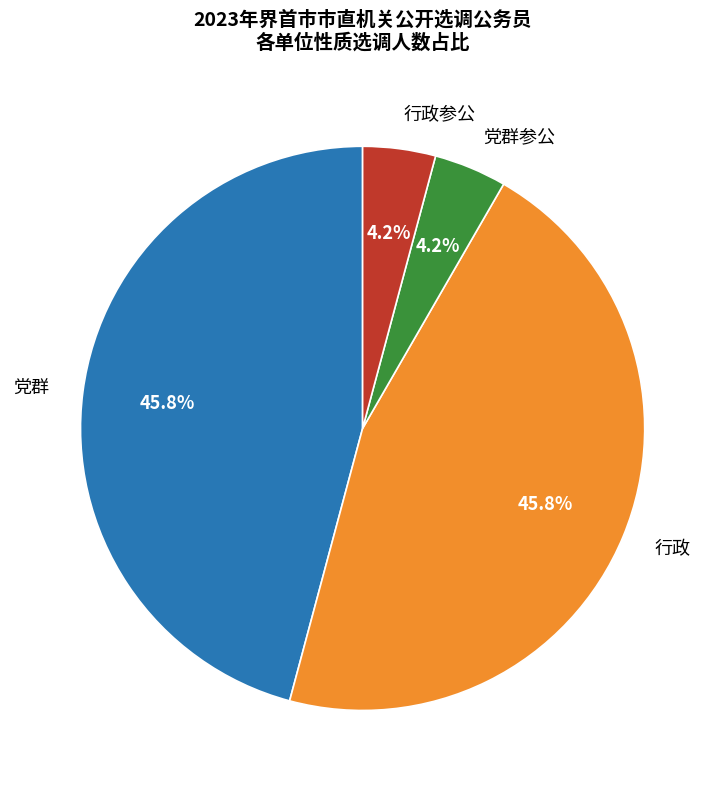

Does 行政参公 represent more than half of the total?

No